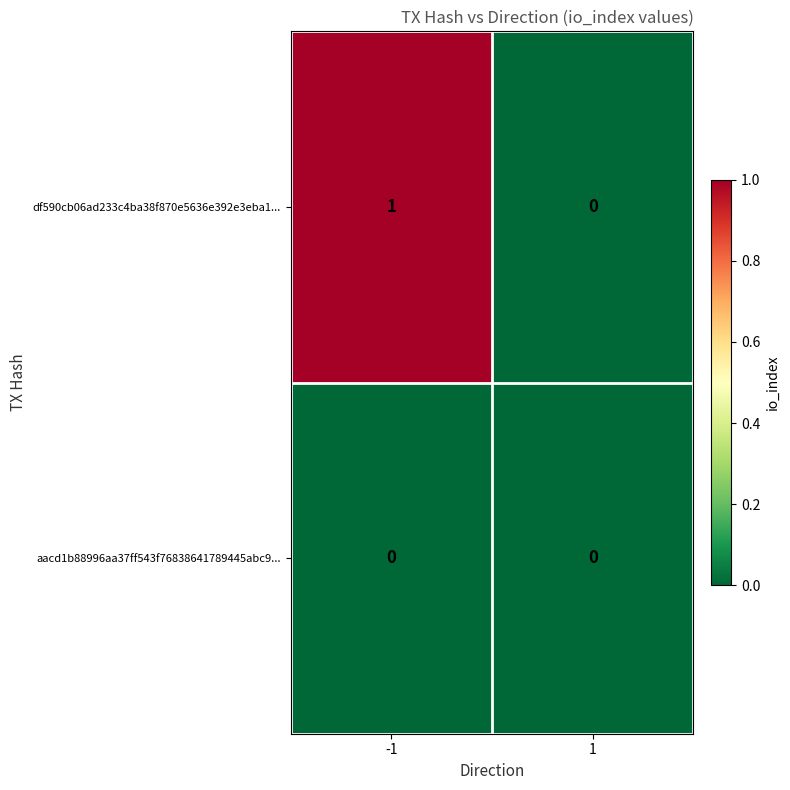

List the series in order of their peak value, lowest first.

aacd1b88996aa37ff543f76838641789445abc9..., df590cb06ad233c4ba38f870e5636e392e3eba1...